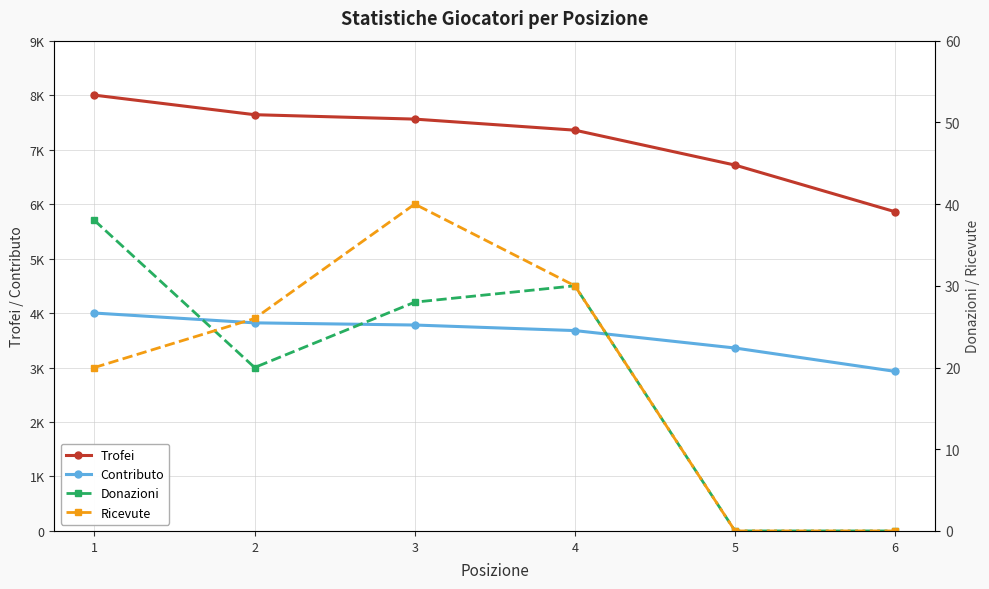

Which series changed the most between 3 and 5?

Trofei